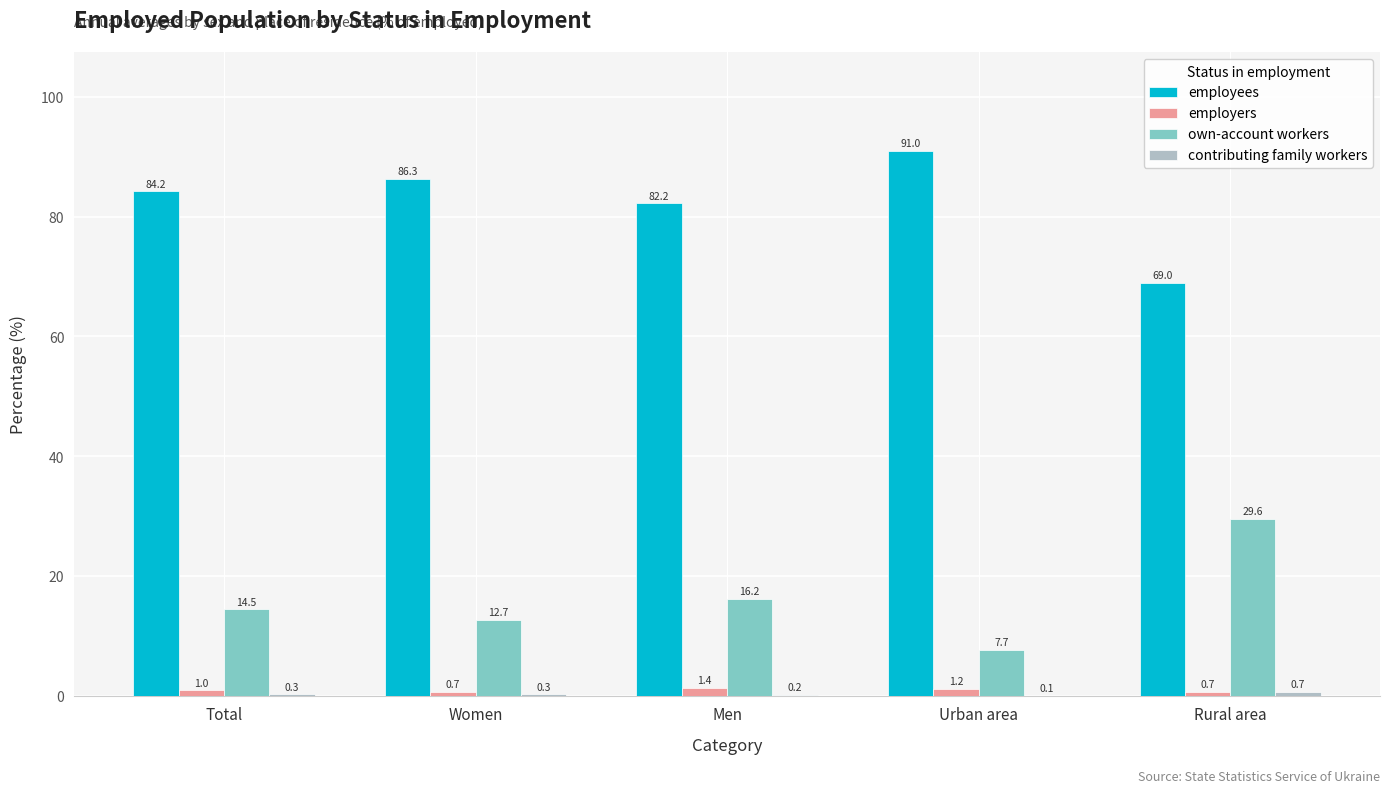

Between Urban area and Rural area, which series saw the biggest shift?

employees